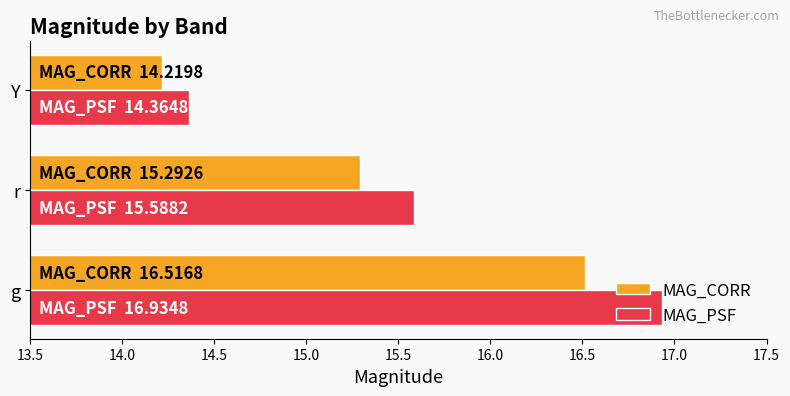

Which series has the largest total across all categories?

MAG_PSF